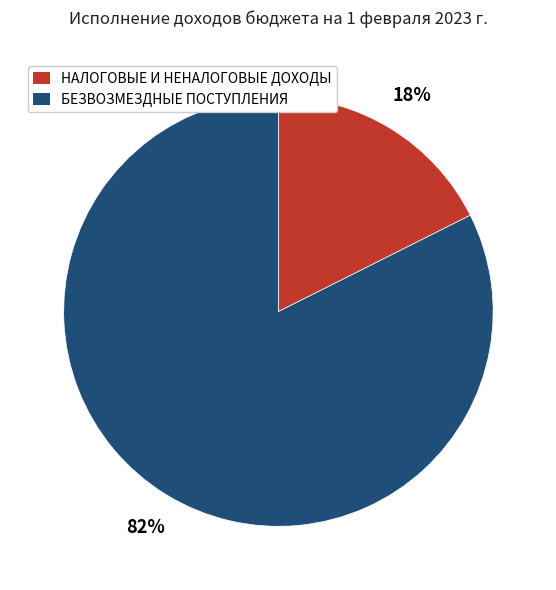

How many segments does this pie chart have?

2